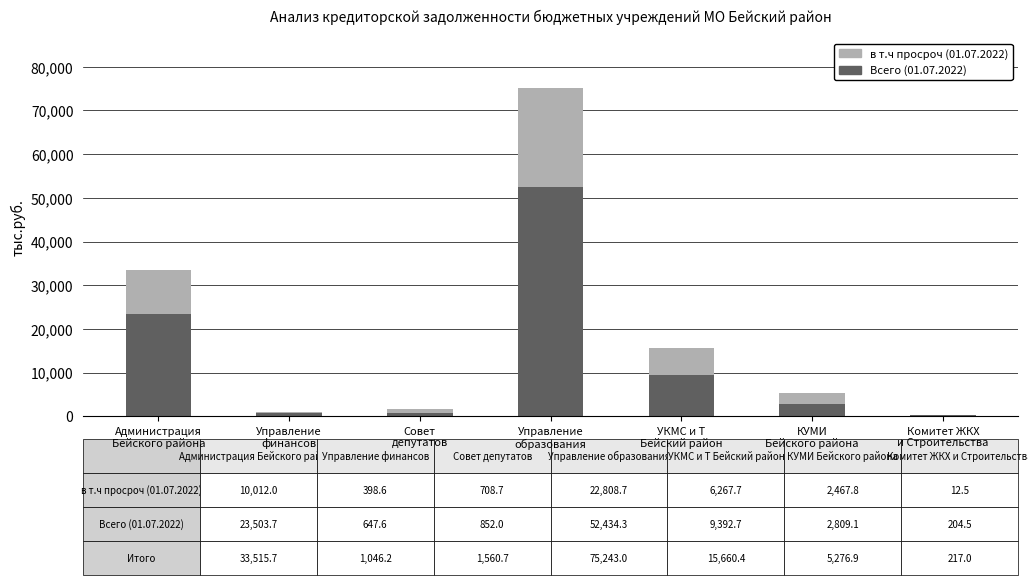

What is the total value across all series at Управление
образования?

75243.0